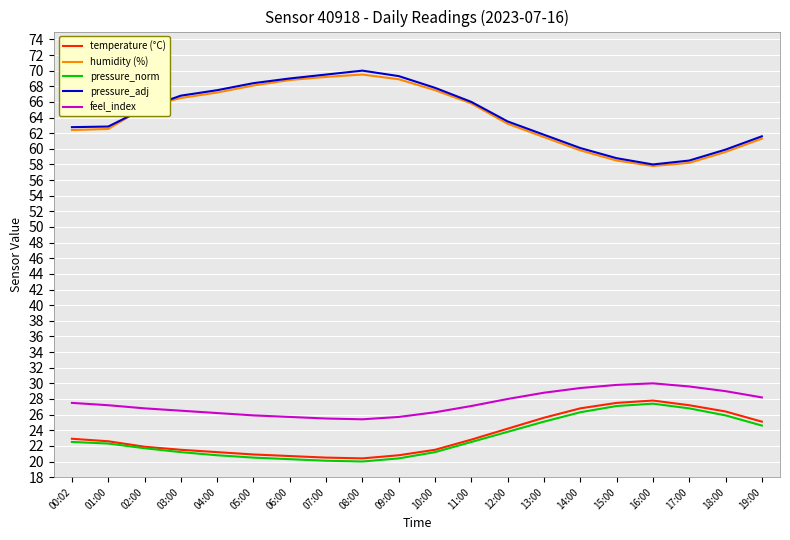

True or false: temperature (°C) has a value of 22.8 at 11:00.

True